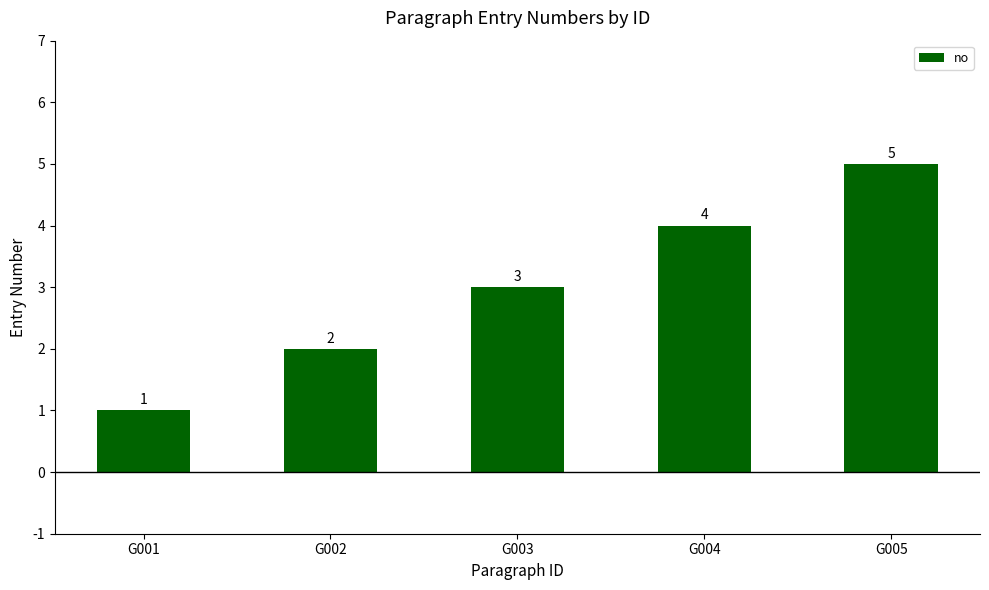

What is the average value?

3